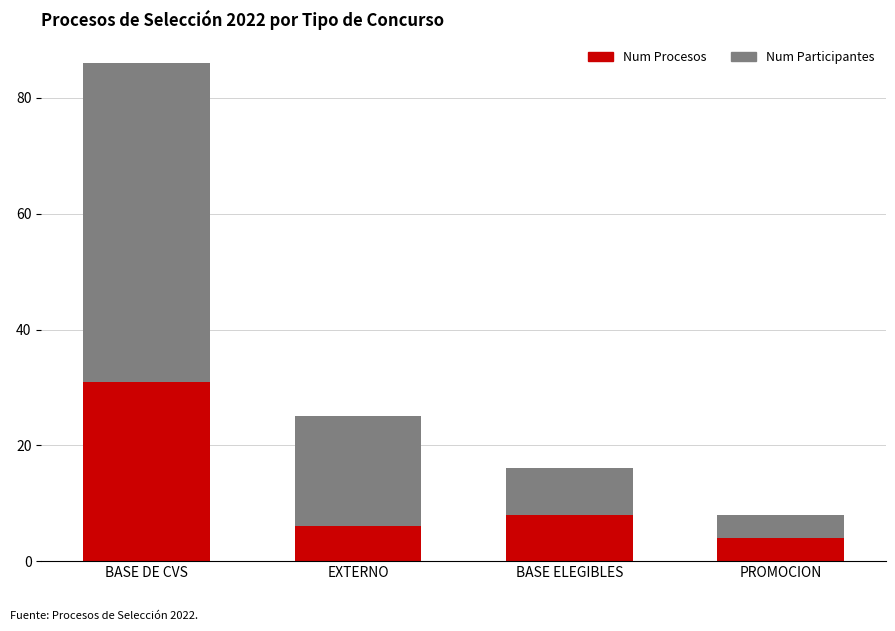

Is it true that Num Procesos equals 31 at BASE DE CVS?

True